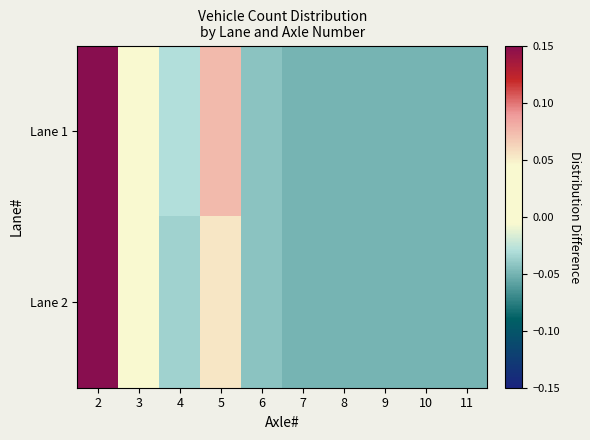

What is the total value across all series at 3?

0.1